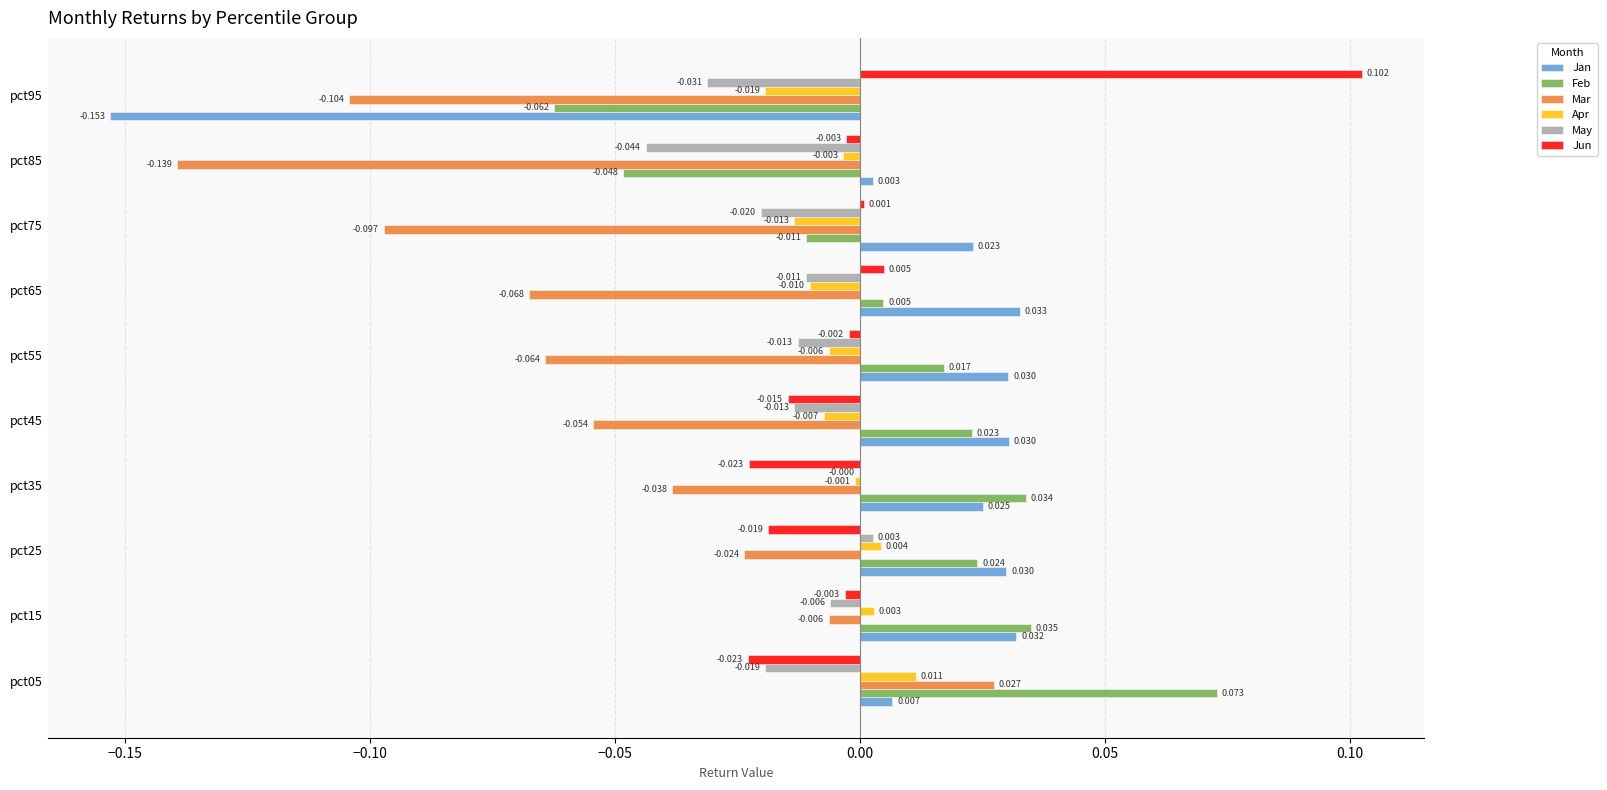

How many data points does each series have?

10